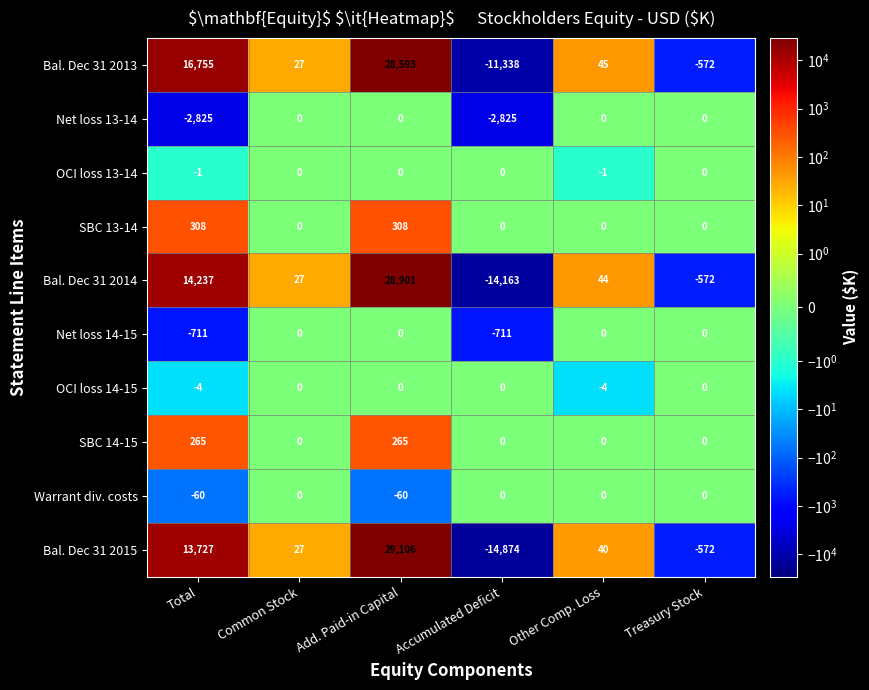

Which series has the largest total across all categories?

Bal. Dec 31 2013